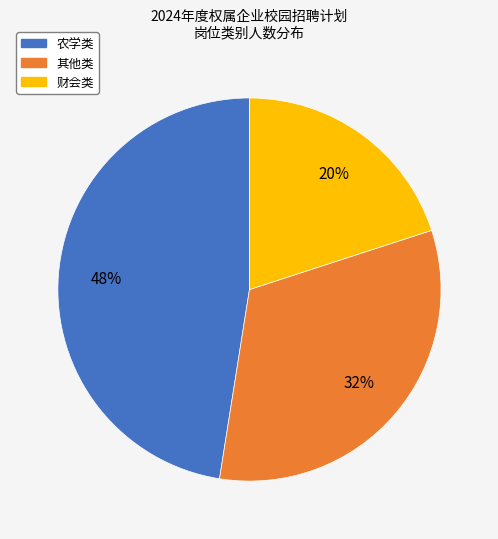

Is there any slice that represents more than half of the pie?

No